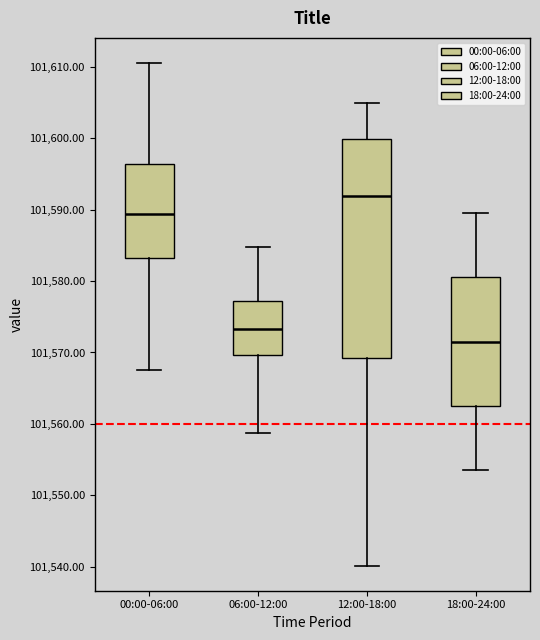

Where does the upper whisker of the box for 06:00-12:00 end on the y-axis? The values are not printed on the chart, so give them approximately, as read against the axis.

101585